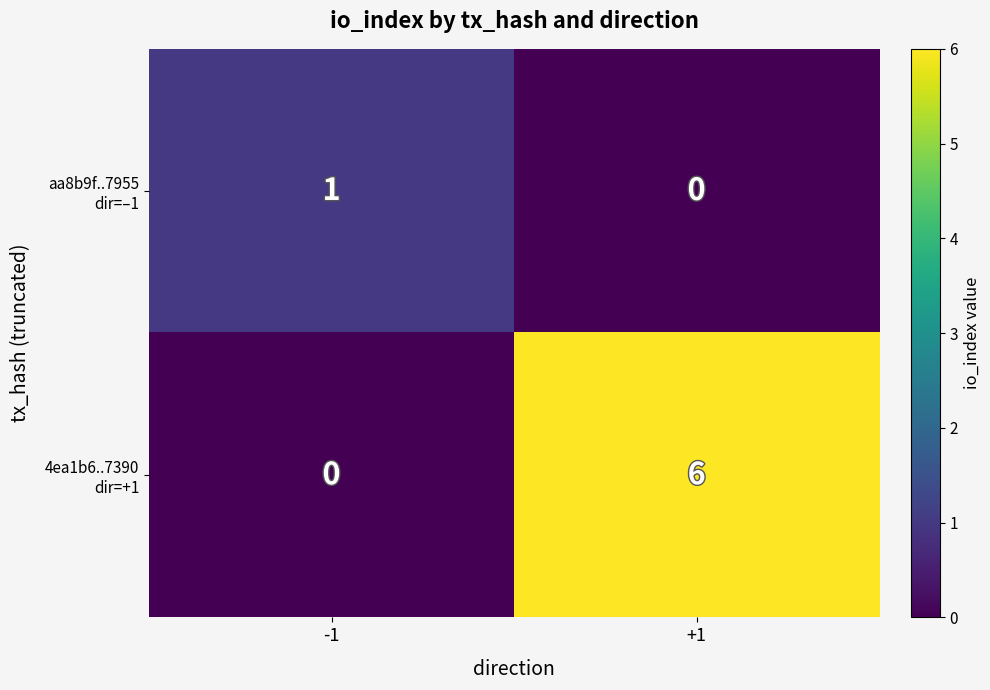

What is the total value across all series at +1?

6